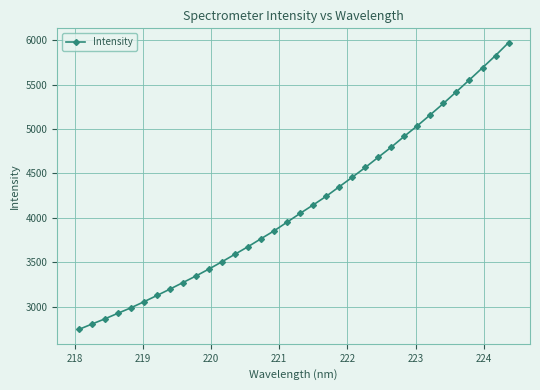

Count the number of categories in the chart.

34